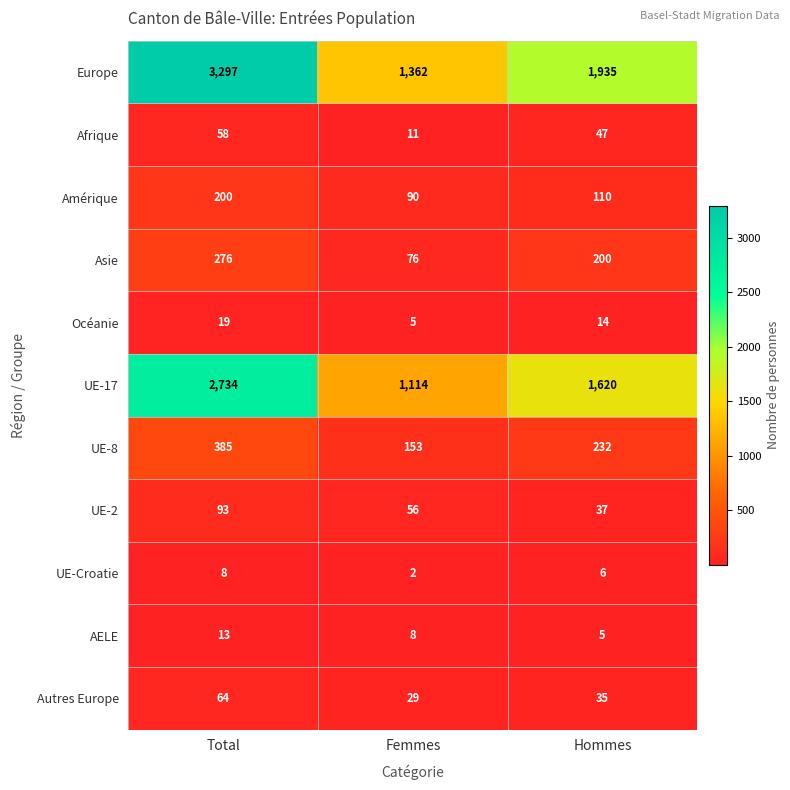

Which label corresponds to the smallest value in the chart?

Femmes